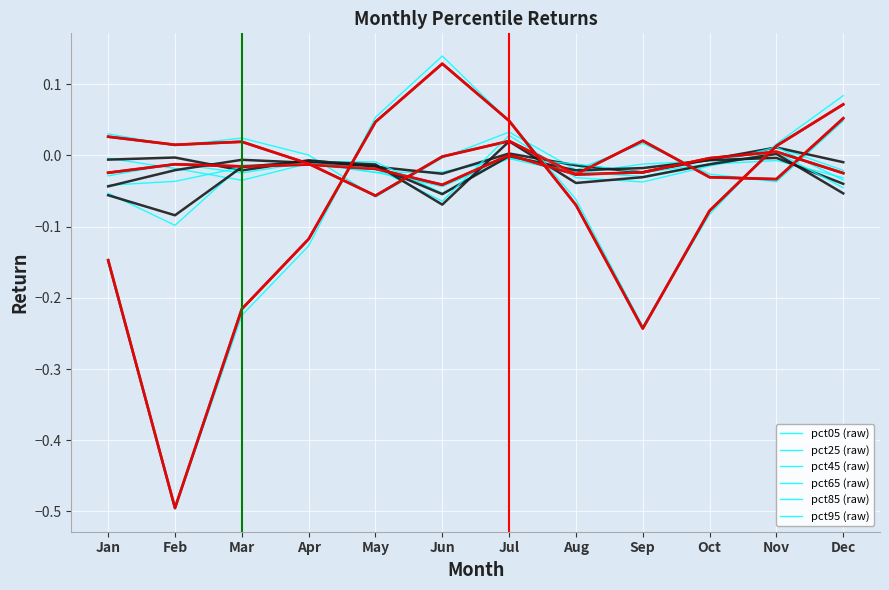

True or false: pct25 has a value of -0.0 at Jun.

False